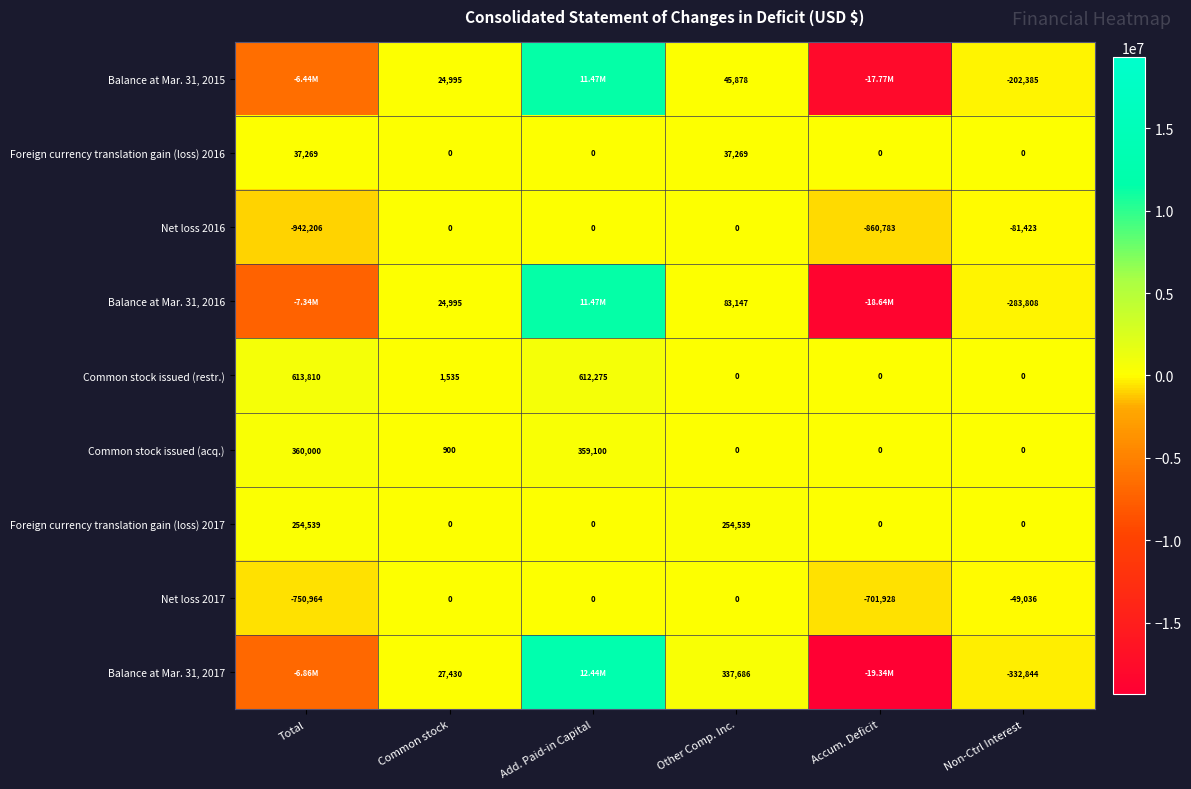

Where is Net loss 2016 nearest to the value -471103?

Accum. Deficit